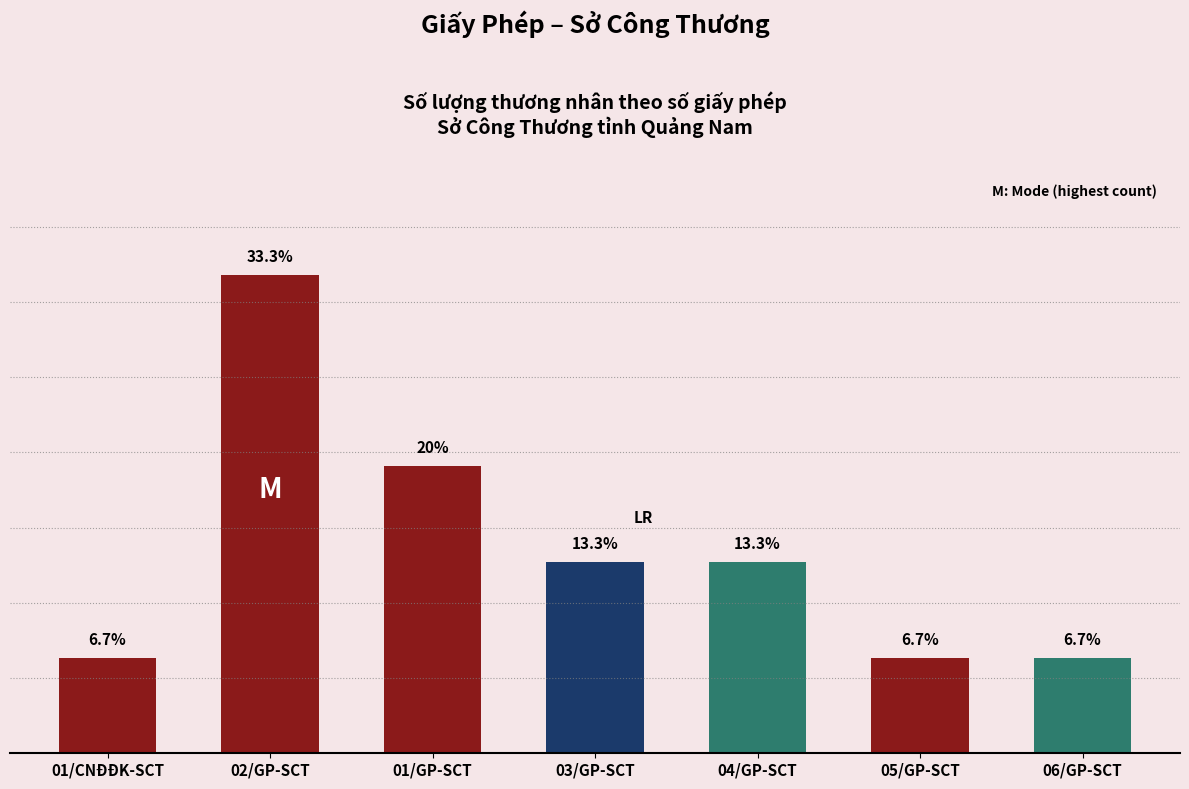

What is the label of the 3rd bar from the left?

01/GP-SCT